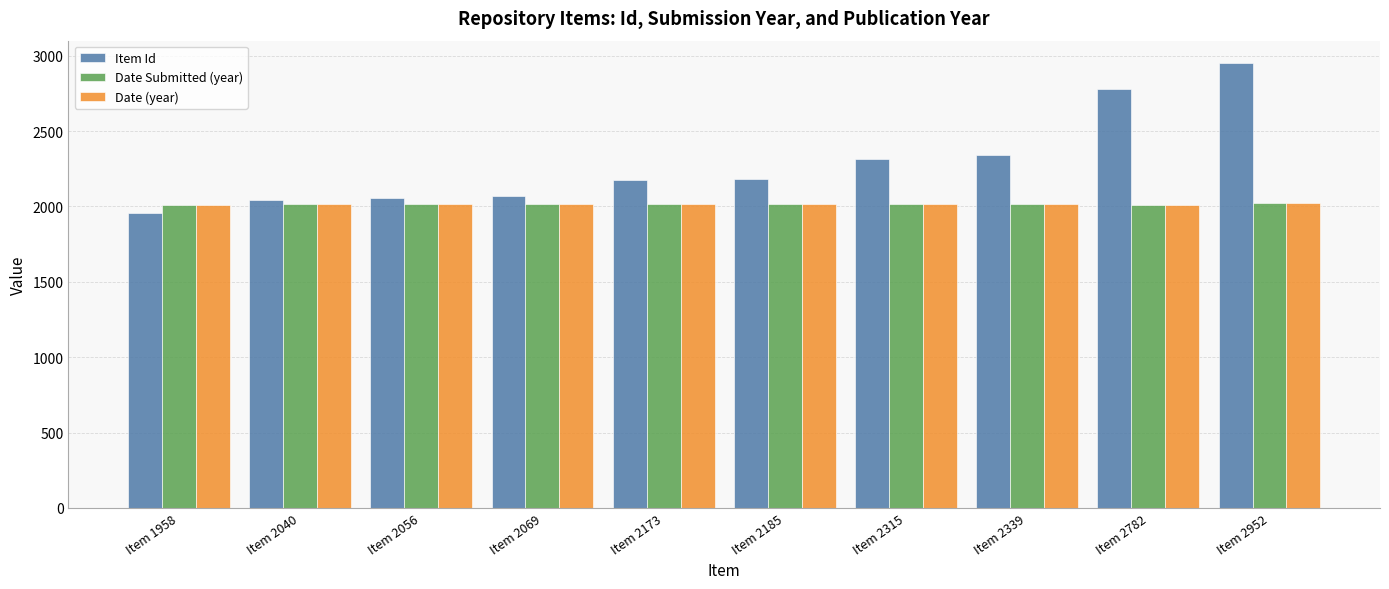

Count the number of data series in this chart.

3